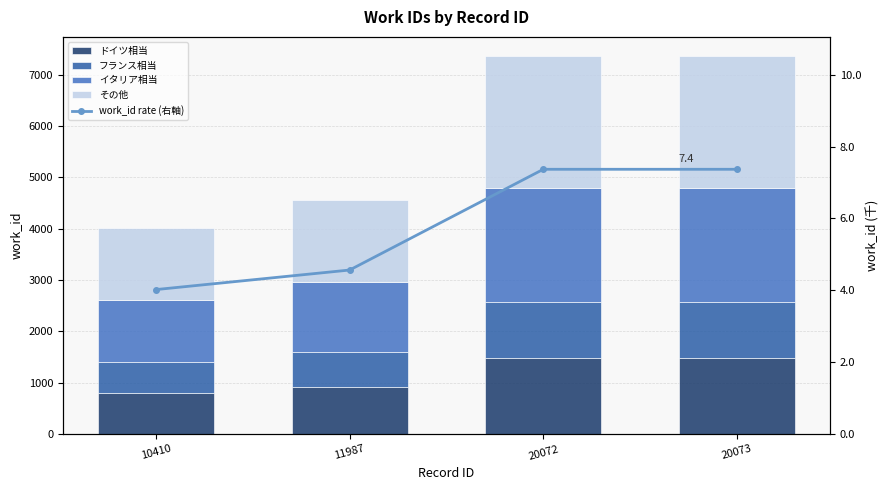

Which has a higher value, 20072 or 11987?

20072